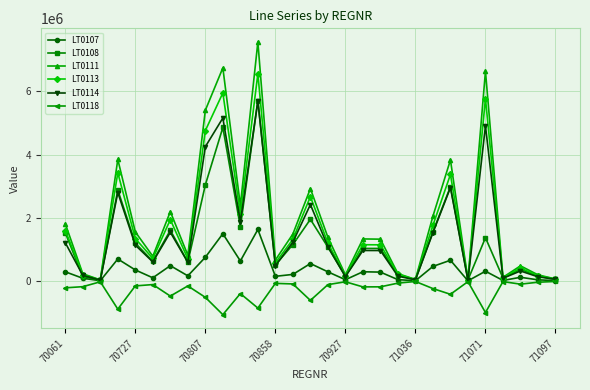

Which series has the largest range (max minus min)?

LT0111